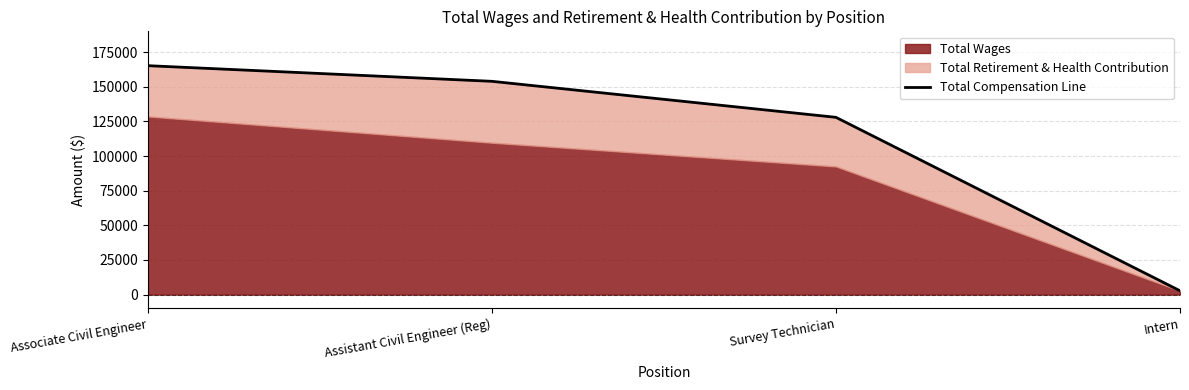

What is the difference between the second highest and minimum values?

151139